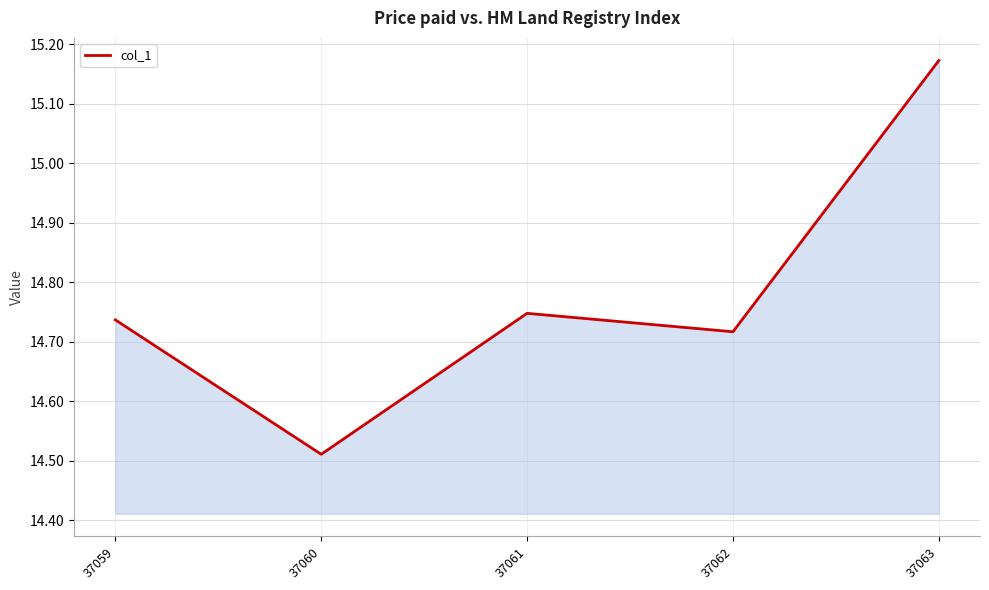

Which has a higher value, 37060 or 37062?

37062